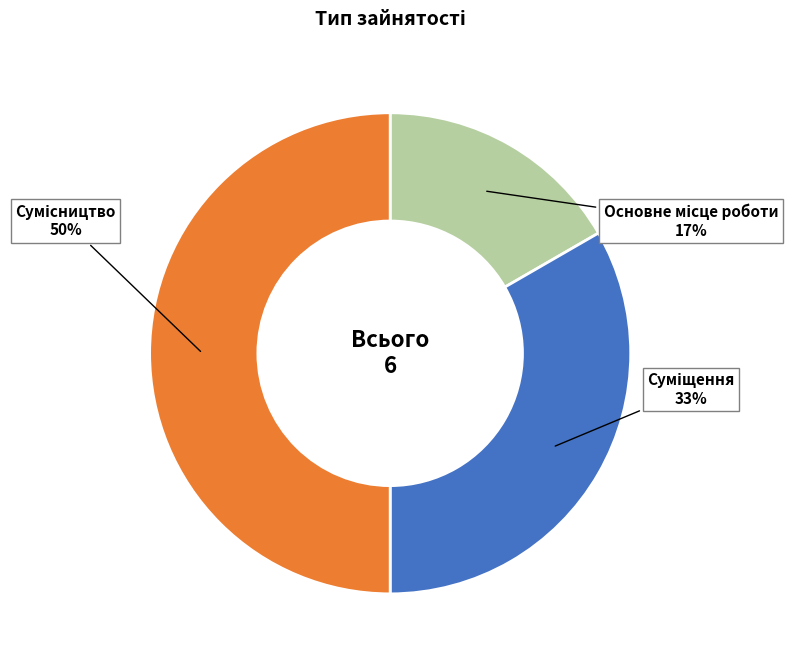

To the nearest percent, what is the difference between the largest and smallest slice percentages?

33%